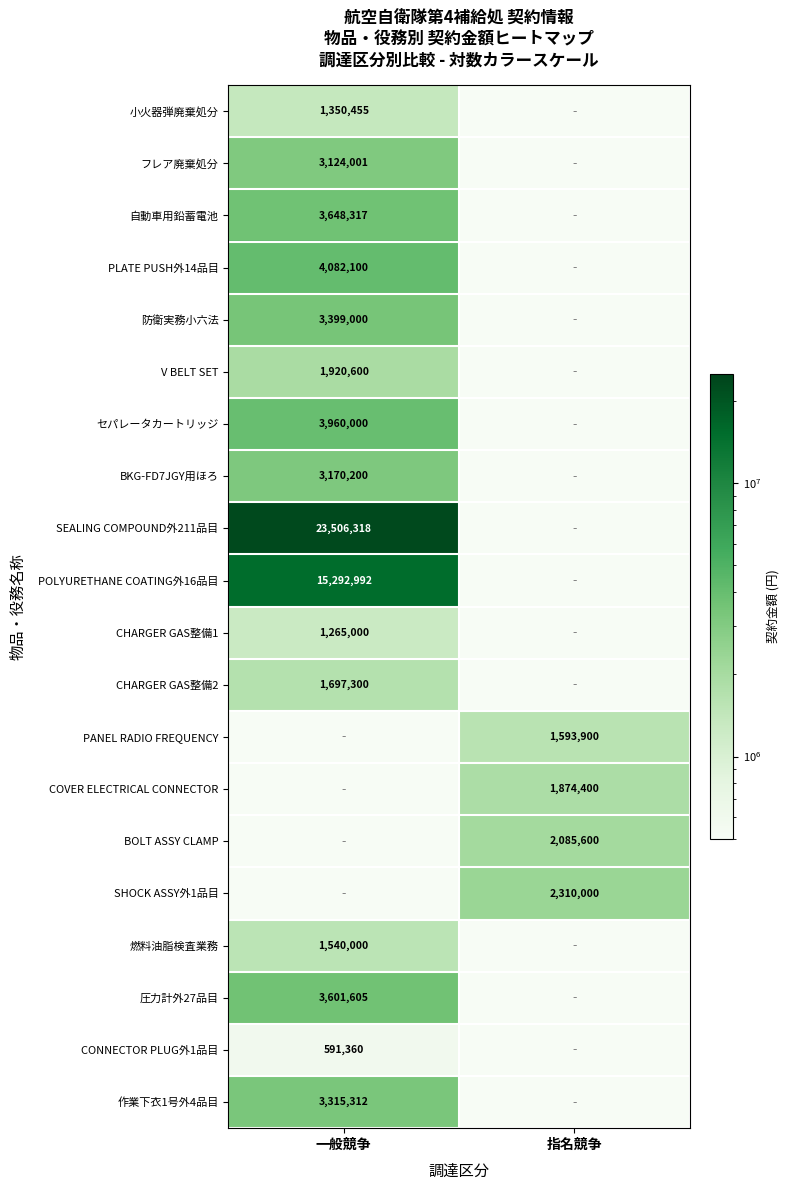

Is it true that 作業下衣1号外4品目 equals 3315312 at 一般競争?

True